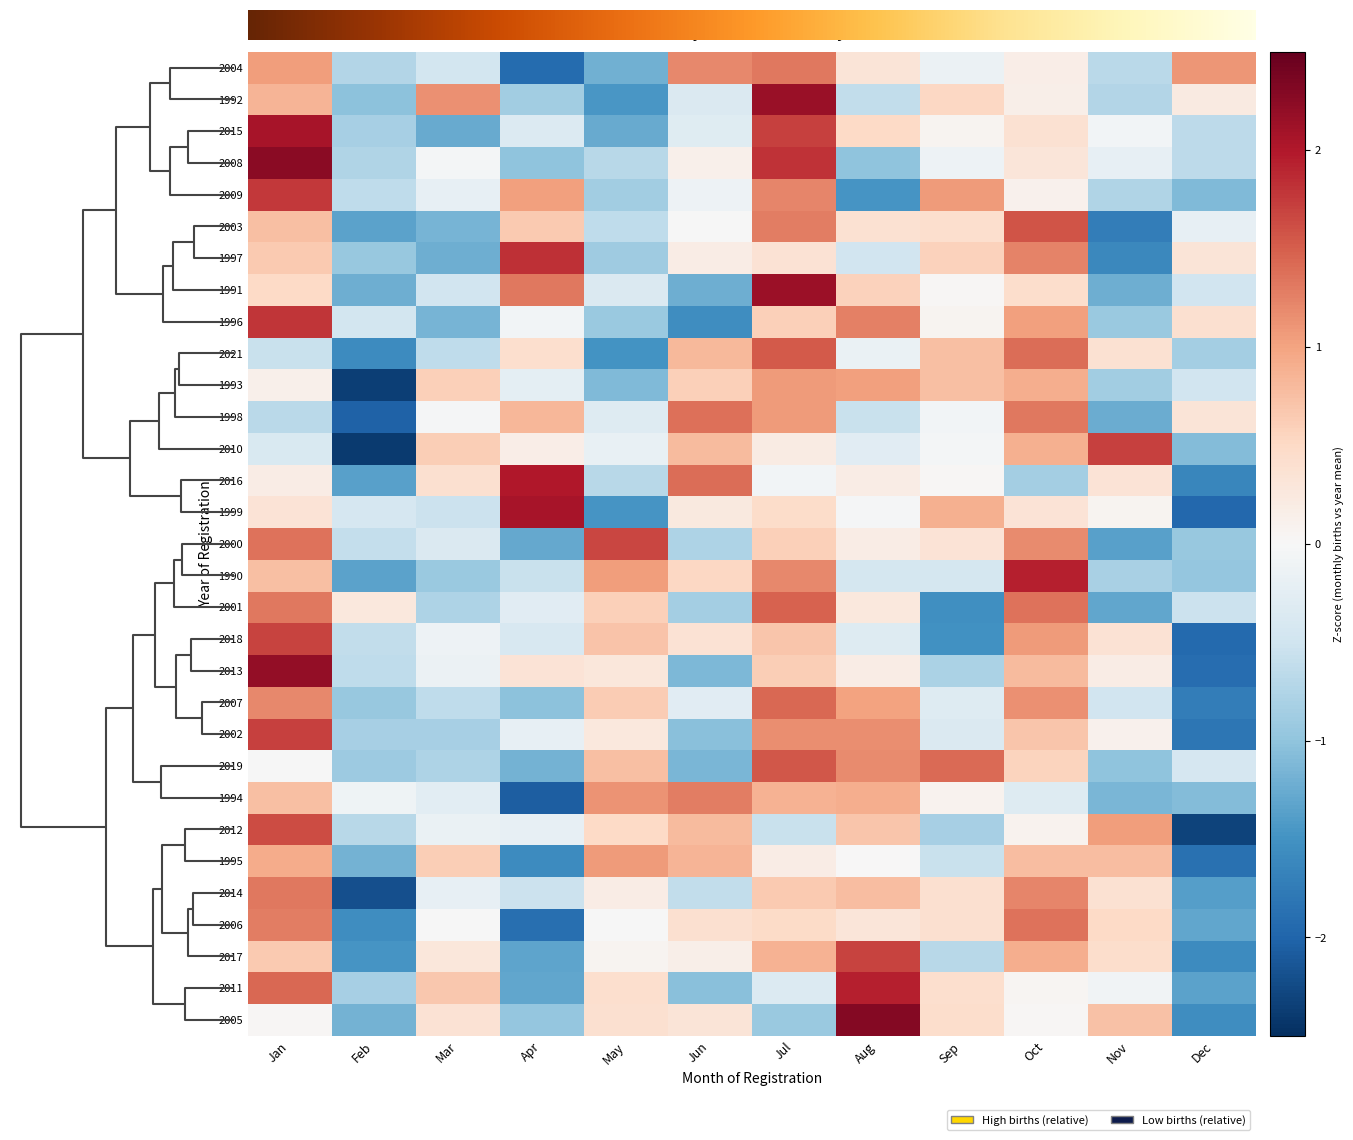

How many categories are shown in the chart?

12